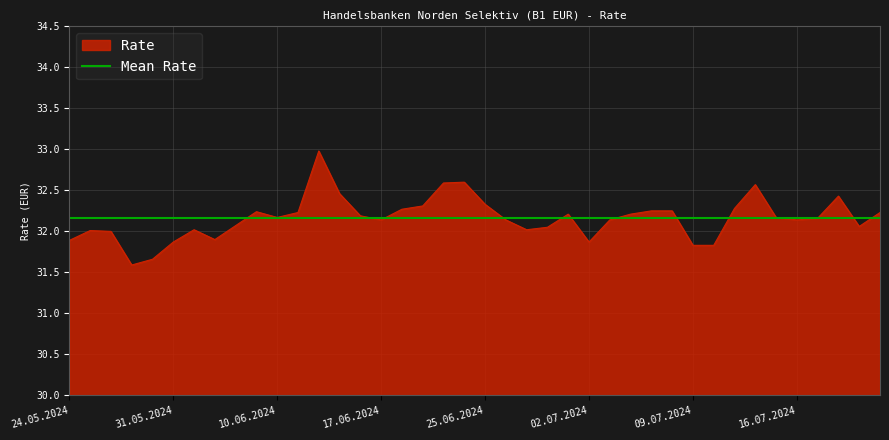

What is the maximum value for Rate?

33.0